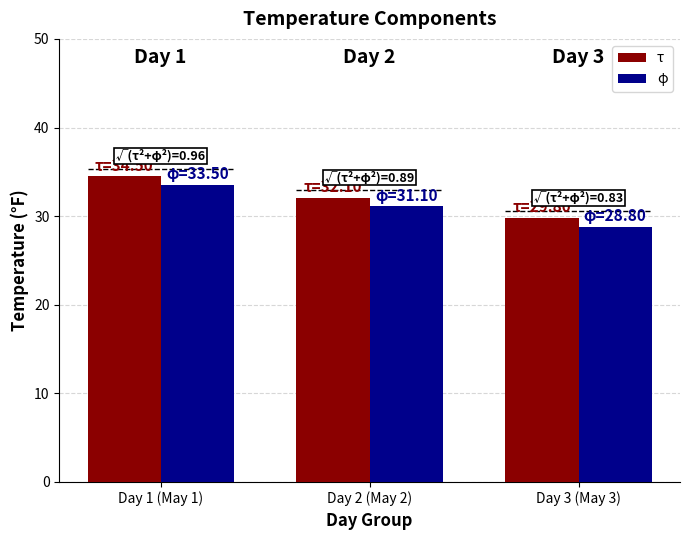

What is the difference between the highest and lowest values at Day 2 (May 2)?

1.0